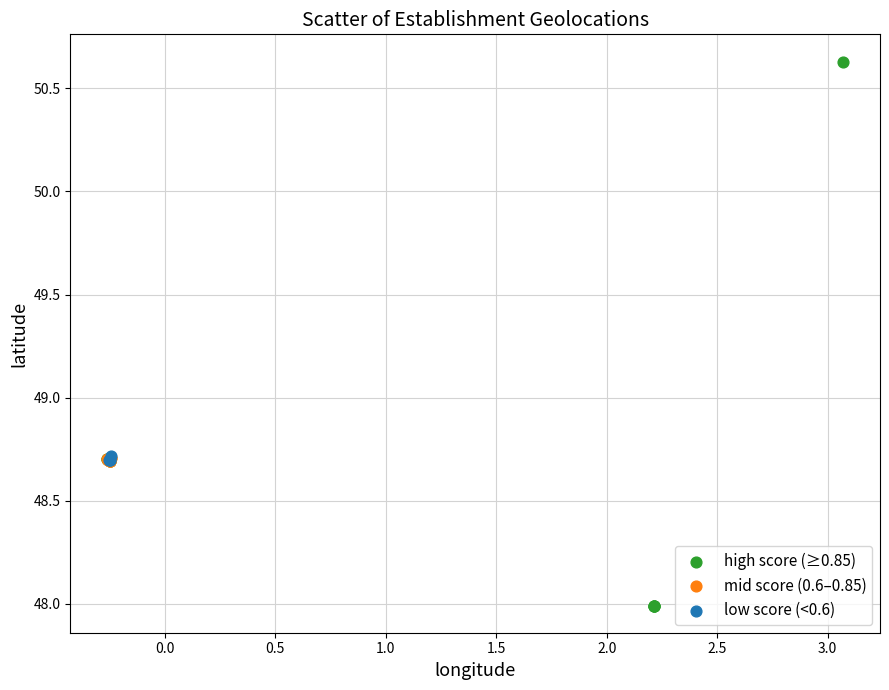

Which series has the largest Y range (max minus min)?

high score (≥0.85)